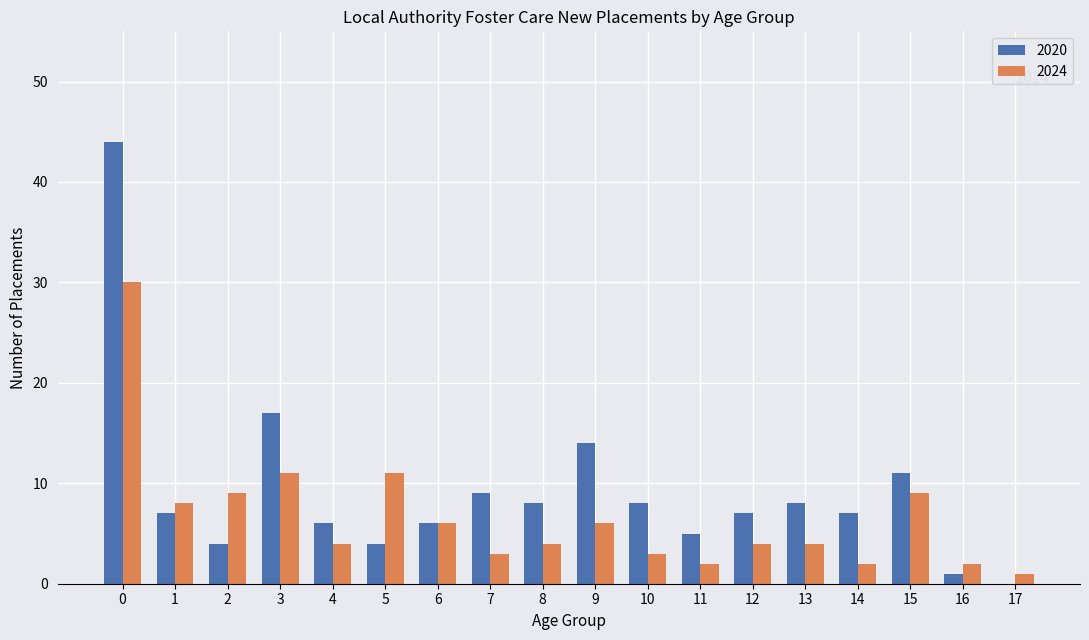

How many groups of bars are there?

18